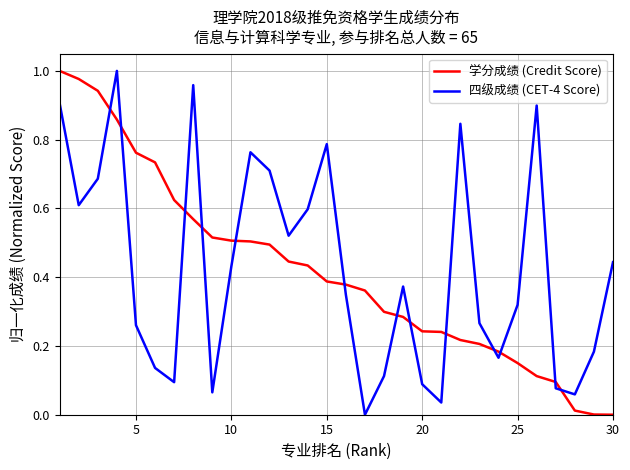

True or false: 学分成绩 (Credit Score) and 四级成绩 (CET-4 Score) cross at least once.

True